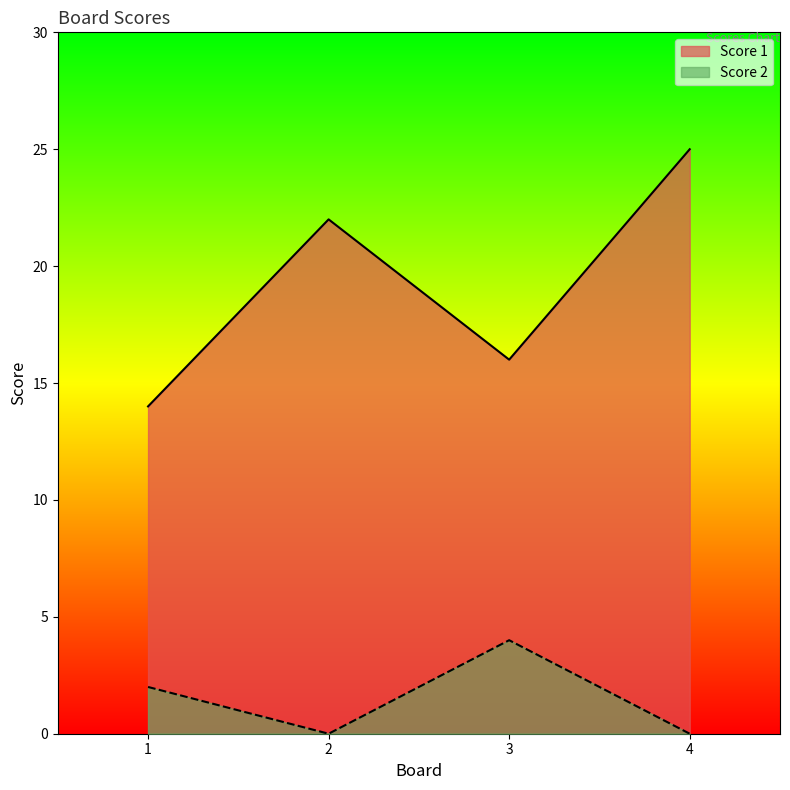

What is the minimum value for Score 1?

14